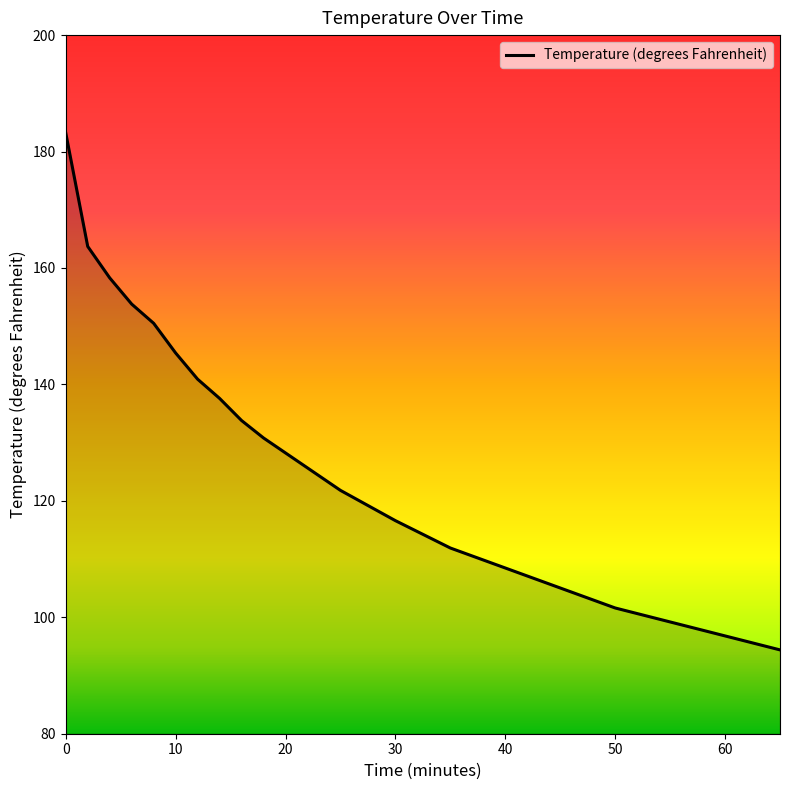

What is the smallest value displayed?

94.4